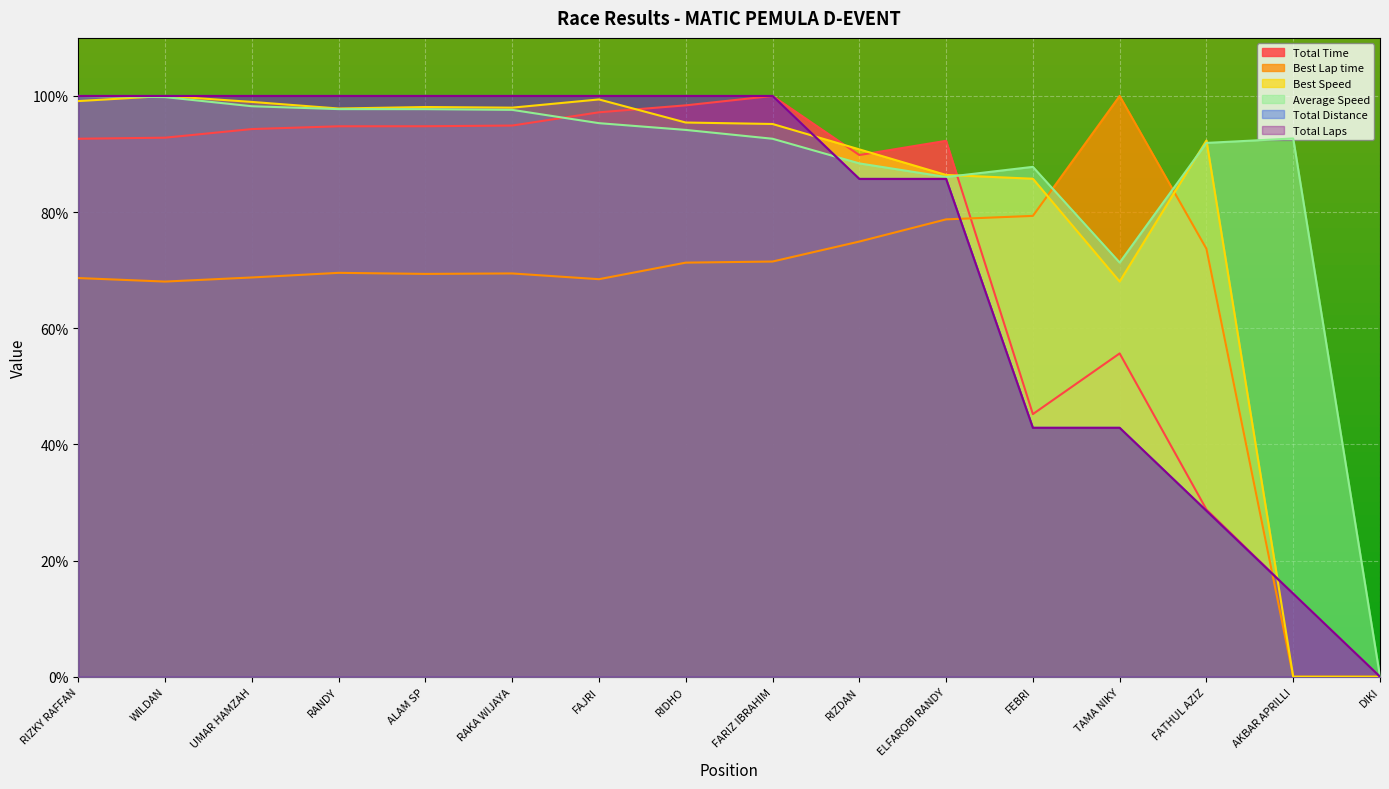

At which category does the chart reach its peak across all series?

FARIZ IBRAHIM